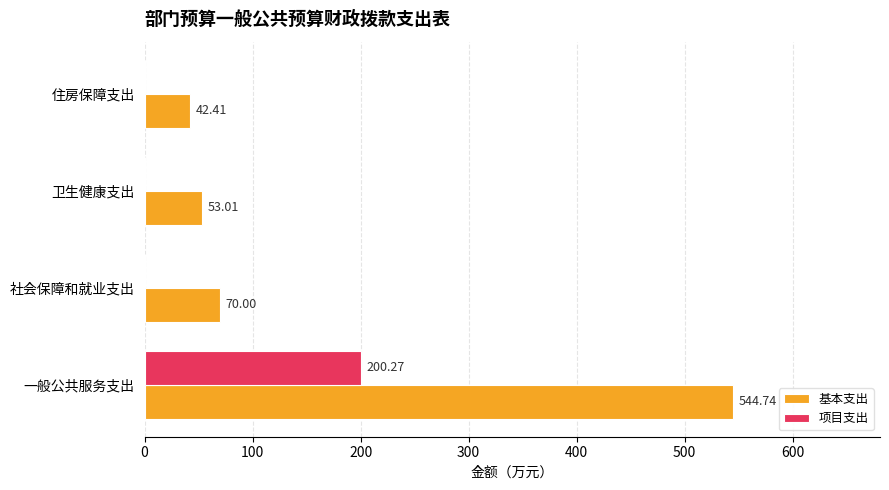

At which label does 基本支出 reach its peak?

一般公共服务支出